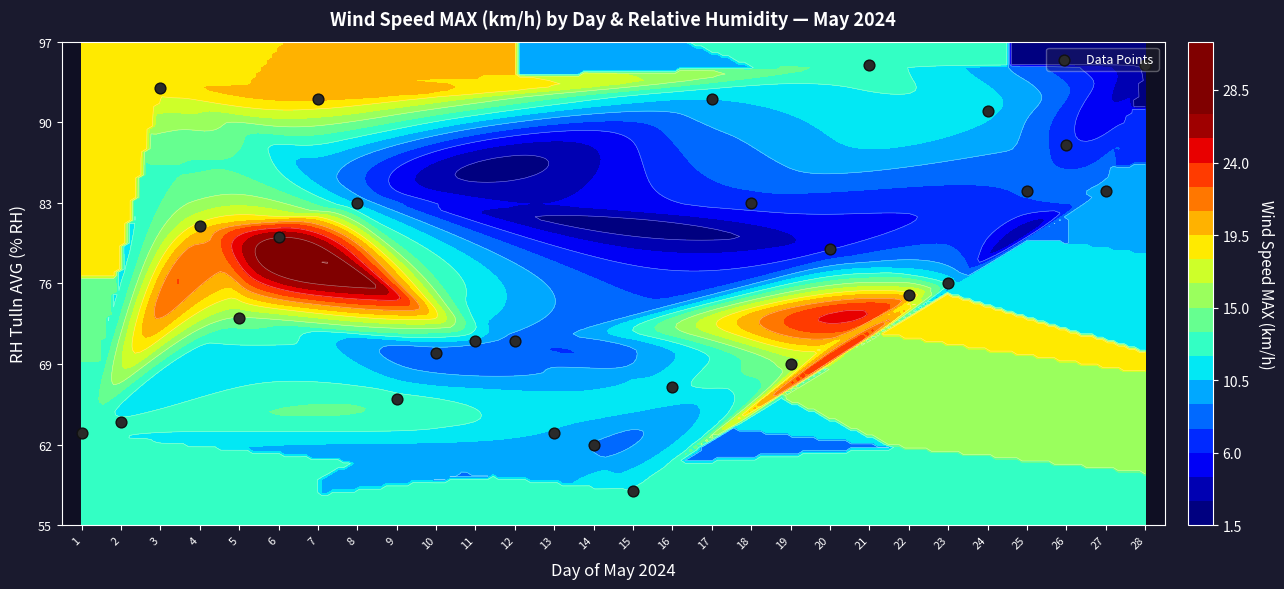

Reading right to left, list all the values displayed in this chart.

95	84	88	84	91	76	75	95	79	69	83	92	67	58	62	63	71	71	70	66	83	92	80	73	81	93	64	63